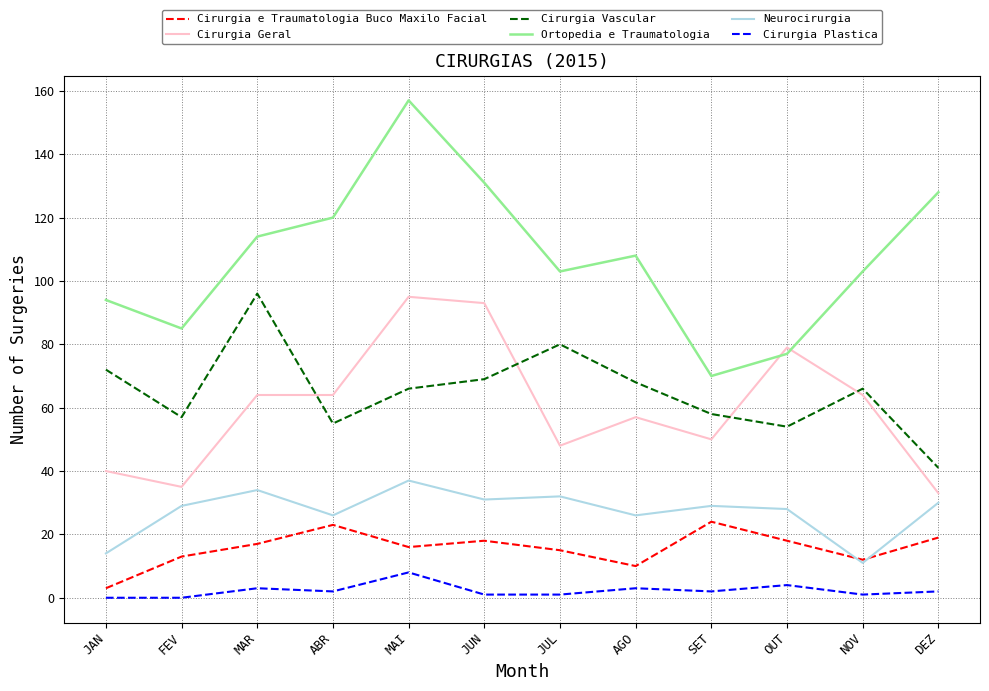

The value of Cirurgia Geral at MAI is 95. True or false?

True